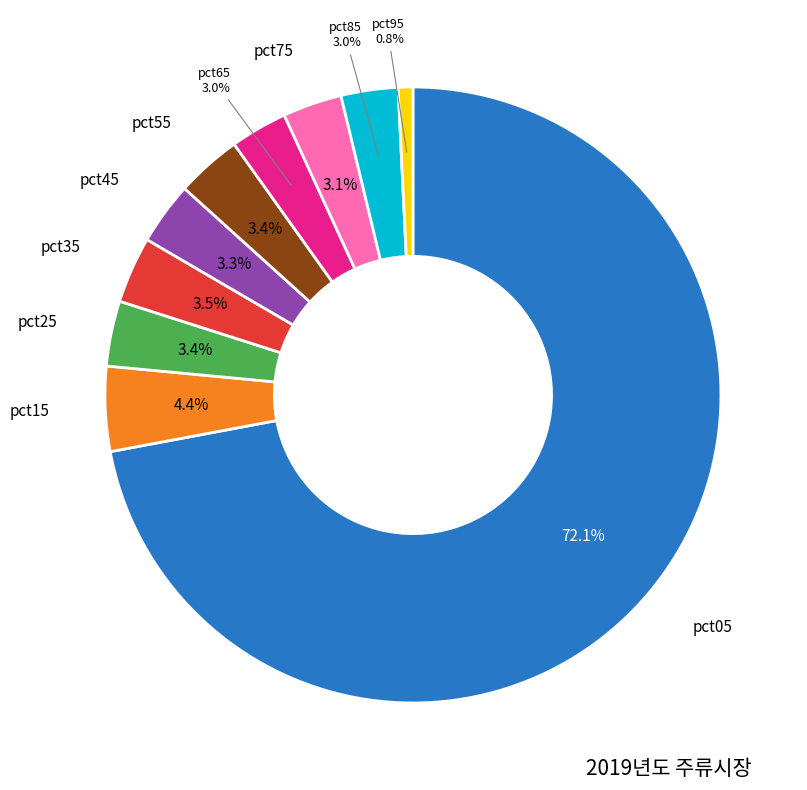

Is there a majority slice in this chart?

Yes